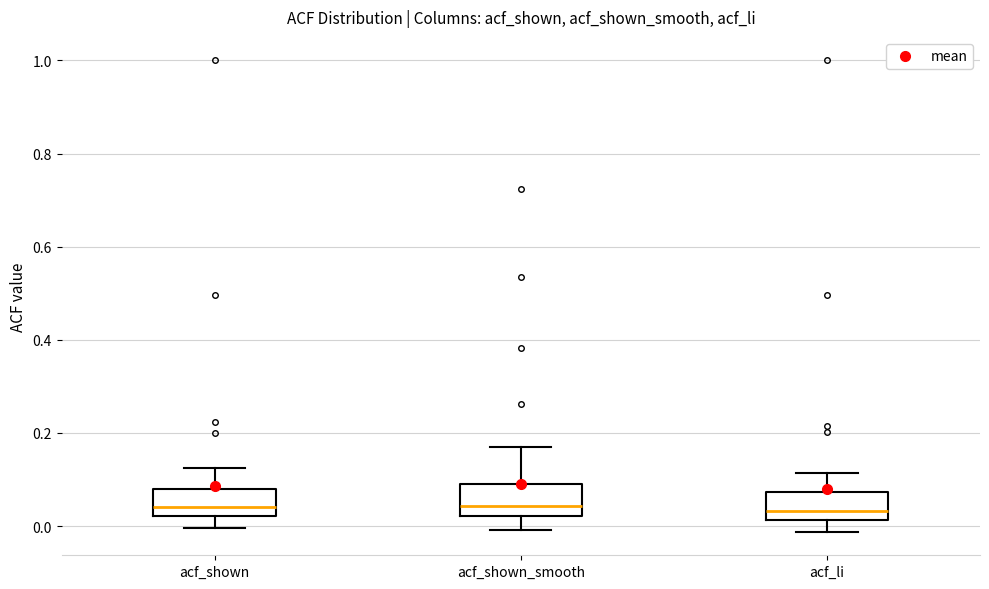

Reading left to right, read every box against the y-axis: the position of its median line, the range the box covers, and the ends of its whiskers. The values are not printed on the chart, so give them approximately, as read against the axis.

acf_shown: median 0.04, box 0.02 to 0.08, whiskers 0.00 to 0.12
acf_shown_smooth: median 0.04, box 0.02 to 0.10, whiskers 0.00 to 0.18
acf_li: median 0.04, box 0.02 to 0.08, whiskers -0.02 to 0.12